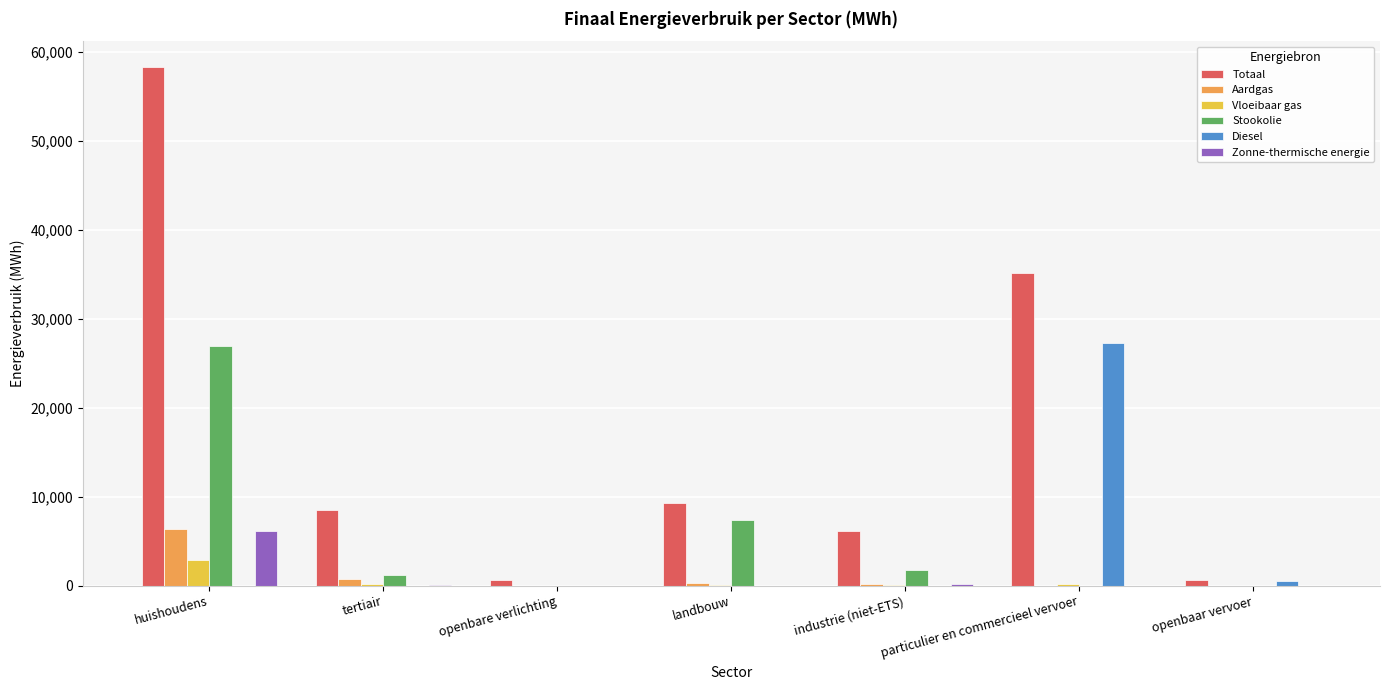

At which category is the sum across all series the highest?

huishoudens